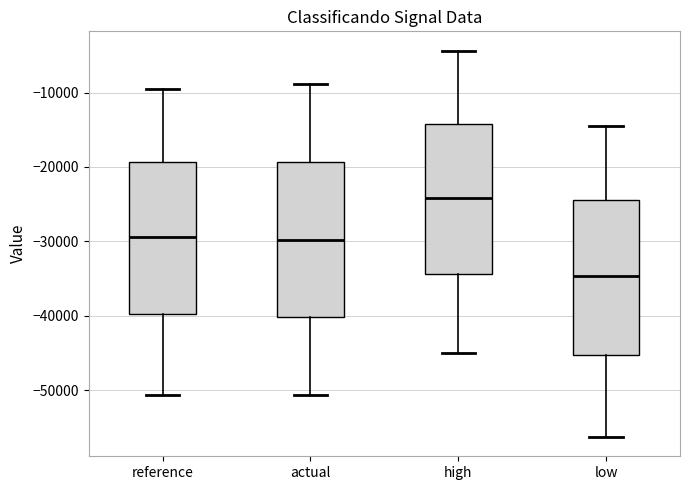

Reading left to right, transcribe this box plot: for each box, give where its median line is, the range the box spans, and where its two whiskers end, as read against the y-axis. The values are not printed on the chart, so give them approximately, as read against the axis.

reference: median -29000, box -40000 to -19000, whiskers -51000 to -9000
actual: median -30000, box -40000 to -19000, whiskers -51000 to -9000
high: median -24000, box -34000 to -14000, whiskers -45000 to -4000
low: median -35000, box -45000 to -24000, whiskers -56000 to -14000